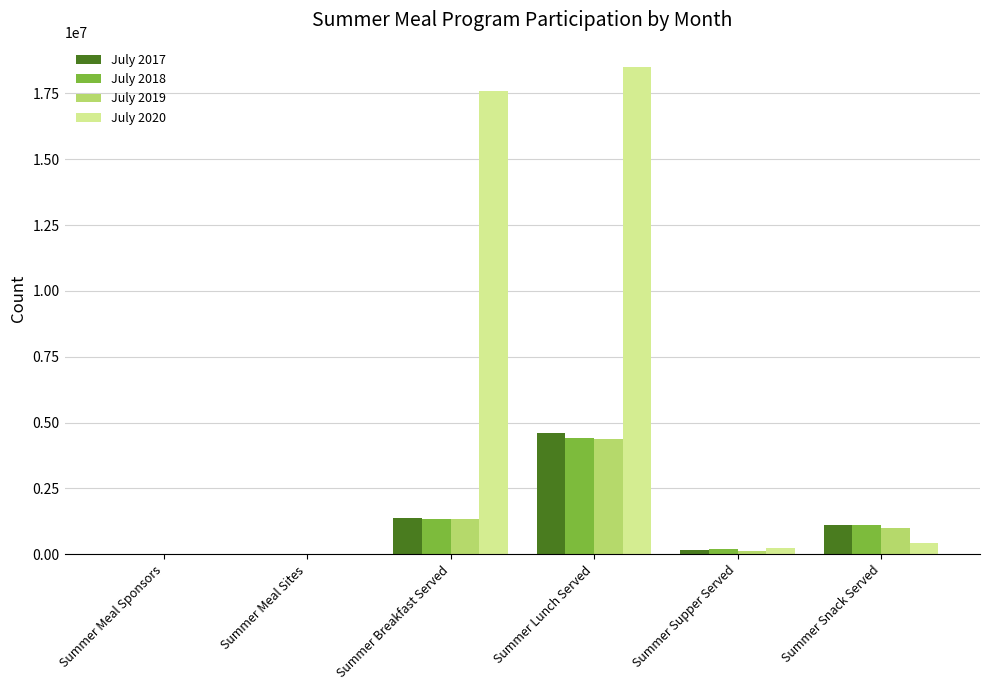

Between Summer Meal Sites and Summer Lunch Served, which series saw the biggest shift?

July 2020